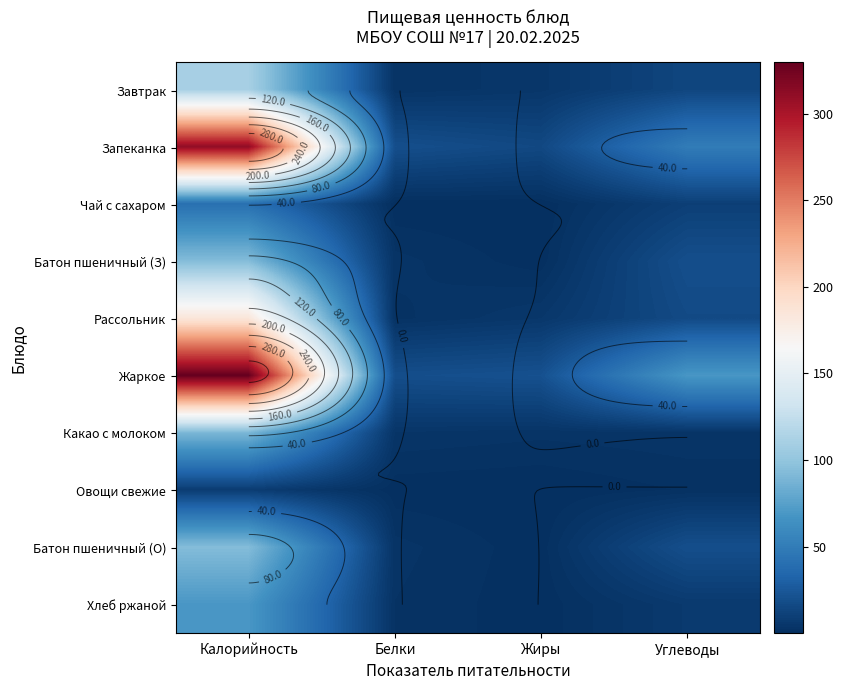

Between Калорийность and Белки, which series saw the biggest shift?

Жаркое